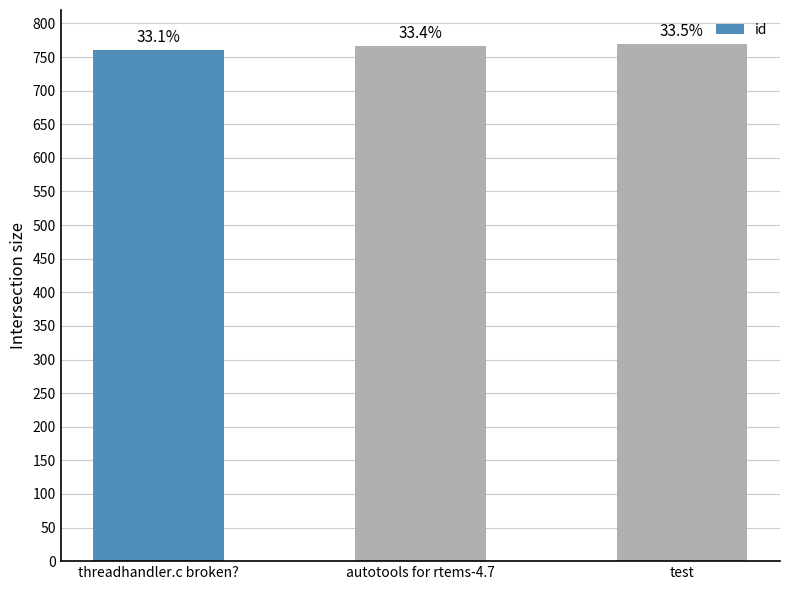

How many bars are there in total?

3